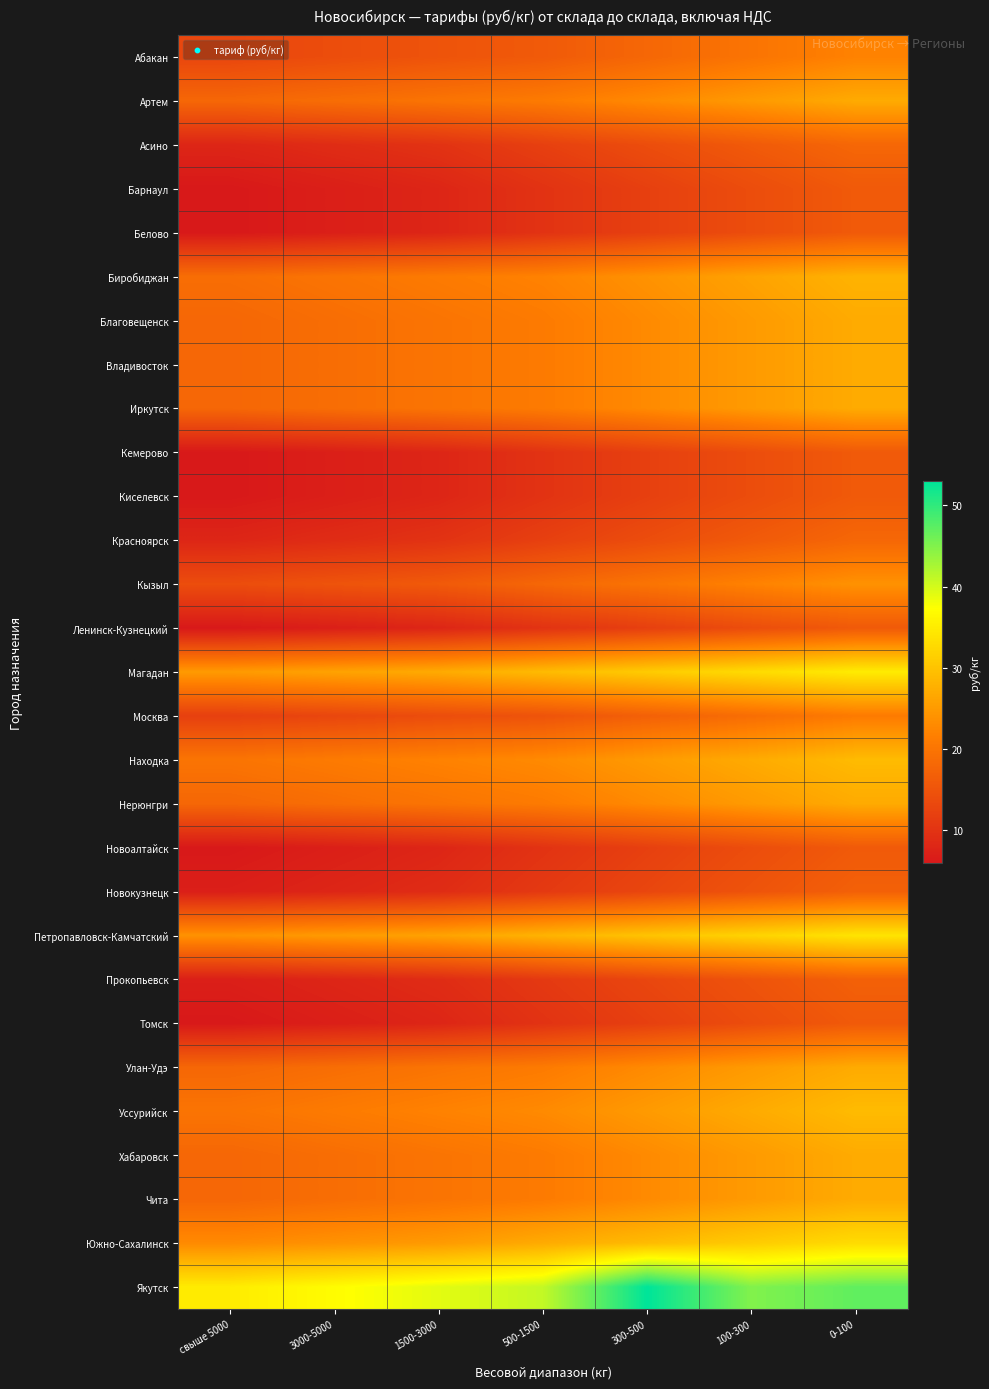

Reading right to left, list all the values displayed in this chart.

Абакан: 0-100=22	100-300=20	300-500=18	500-1500=16	1500-3000=15	3000-5000=14	свыше 5000=13
Артем: 0-100=27	100-300=25	300-500=23	500-1500=21	1500-3000=20	3000-5000=19	свыше 5000=18
Асино: 0-100=18	100-300=16	300-500=14	500-1500=12	1500-3000=10	3000-5000=9	свыше 5000=8
Барнаул: 0-100=16	100-300=14	300-500=12	500-1500=10	1500-3000=8	3000-5000=7	свыше 5000=6
Белово: 0-100=16	100-300=14	300-500=12	500-1500=10	1500-3000=8	3000-5000=7	свыше 5000=6
Биробиджан: 0-100=28	100-300=26	300-500=24	500-1500=22	1500-3000=21	3000-5000=20	свыше 5000=19
Благовещенск: 0-100=27	100-300=25	300-500=23	500-1500=21	1500-3000=20	3000-5000=19	свыше 5000=18
Владивосток: 0-100=27	100-300=25	300-500=23	500-1500=21	1500-3000=20	3000-5000=19	свыше 5000=18
Иркутск: 0-100=27	100-300=25	300-500=23	500-1500=21	1500-3000=20	3000-5000=19	свыше 5000=18
Кемерово: 0-100=16	100-300=14	300-500=12	500-1500=10	1500-3000=8	3000-5000=7	свыше 5000=6
Киселевск: 0-100=16	100-300=14	300-500=12	500-1500=10	1500-3000=8	3000-5000=7	свыше 5000=6
Красноярск: 0-100=18	100-300=16	300-500=14	500-1500=12	1500-3000=10	3000-5000=9	свыше 5000=8
Кызыл: 0-100=24	100-300=22	300-500=20	500-1500=18	1500-3000=16	3000-5000=15	свыше 5000=14
Ленинск-Кузнецкий: 0-100=16	100-300=14	300-500=12	500-1500=10	1500-3000=8	3000-5000=7	свыше 5000=6
Магадан: 0-100=35	100-300=33	300-500=31	500-1500=29	1500-3000=27	3000-5000=26	свыше 5000=25
Москва: 0-100=21	100-300=19	300-500=17	500-1500=15	1500-3000=14	3000-5000=13	свыше 5000=12
Находка: 0-100=29	100-300=27	300-500=25	500-1500=23	1500-3000=22	3000-5000=21	свыше 5000=20
Нерюнгри: 0-100=27	100-300=25	300-500=23	500-1500=21	1500-3000=20	3000-5000=19	свыше 5000=18
Новоалтайск: 0-100=16	100-300=14	300-500=12	500-1500=10	1500-3000=8	3000-5000=7	свыше 5000=6
Новокузнецк: 0-100=17	100-300=15	300-500=13	500-1500=11	1500-3000=9	3000-5000=8	свыше 5000=7
Петропавловск-Камчатский: 0-100=34	100-300=32	300-500=30	500-1500=28	1500-3000=26	3000-5000=25	свыше 5000=24
Прокопьевск: 0-100=17	100-300=15	300-500=13	500-1500=11	1500-3000=9	3000-5000=8	свыше 5000=7
Томск: 0-100=16	100-300=14	300-500=12	500-1500=10	1500-3000=8	3000-5000=7	свыше 5000=6
Улан-Удэ: 0-100=27	100-300=25	300-500=23	500-1500=21	1500-3000=20	3000-5000=19	свыше 5000=18
Уссурийск: 0-100=29	100-300=27	300-500=25	500-1500=23	1500-3000=22	3000-5000=21	свыше 5000=20
Хабаровск: 0-100=27	100-300=25	300-500=23	500-1500=21	1500-3000=20	3000-5000=19	свыше 5000=18
Чита: 0-100=27	100-300=25	300-500=23	500-1500=21	1500-3000=20	3000-5000=19	свыше 5000=18
Южно-Сахалинск: 0-100=33	100-300=31	300-500=29	500-1500=27	1500-3000=25	3000-5000=24	свыше 5000=23
Якутск: 0-100=47	100-300=45	300-500=53	500-1500=41	1500-3000=39	3000-5000=37	свыше 5000=35